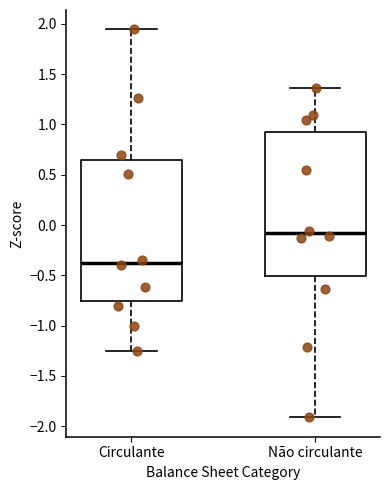

Reading left to right, transcribe this box plot: for each box, give where its median line is, the range the box spans, and where its two whiskers end, as read against the y-axis. The values are not printed on the chart, so give them approximately, as read against the axis.

Circulante: median -0.35, box -0.75 to 0.65, whiskers -1.25 to 1.95
Não circulante: median -0.10, box -0.50 to 0.90, whiskers -1.90 to 1.35